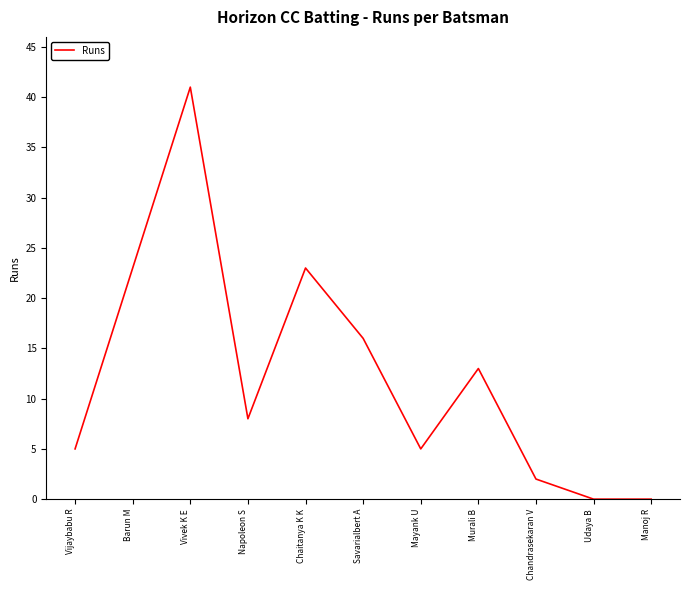

What is the approximate value at Savarialbert A, to the nearest 10?

20